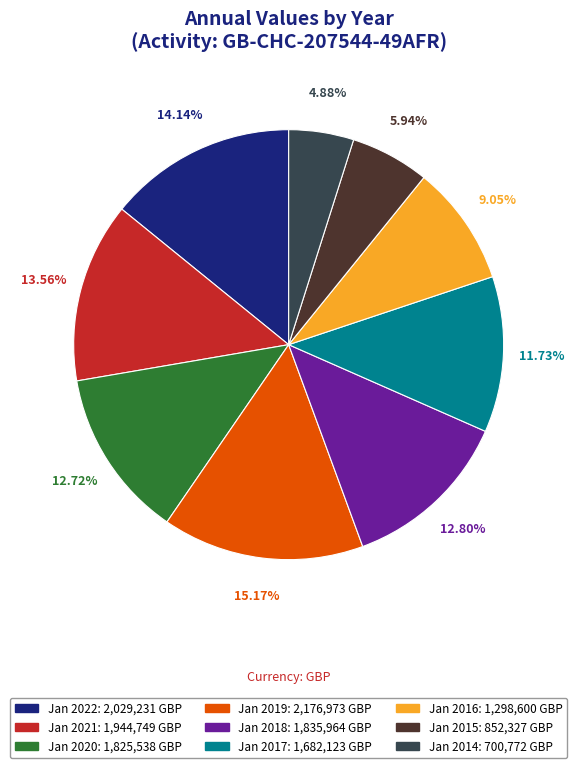

What is the largest slice in the pie chart?

Jan 2019